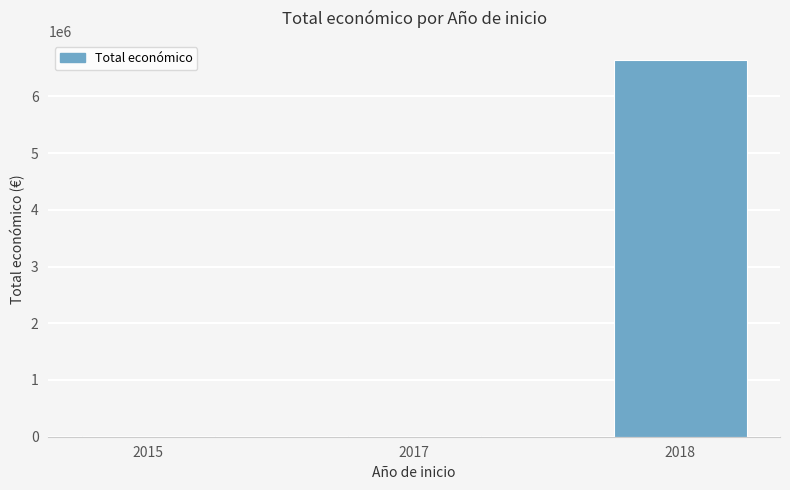

What is the sum of the values at 2017 and 2018?

6665911